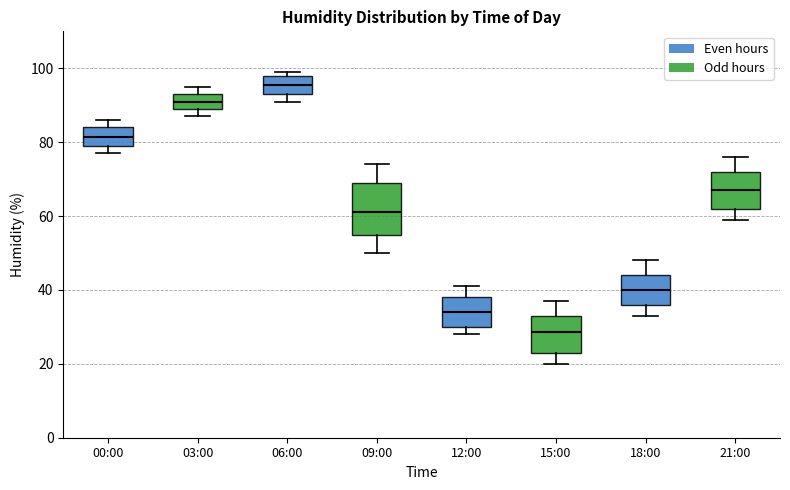

Which box is the tallest, from its lower edge to its upper edge?

09:00